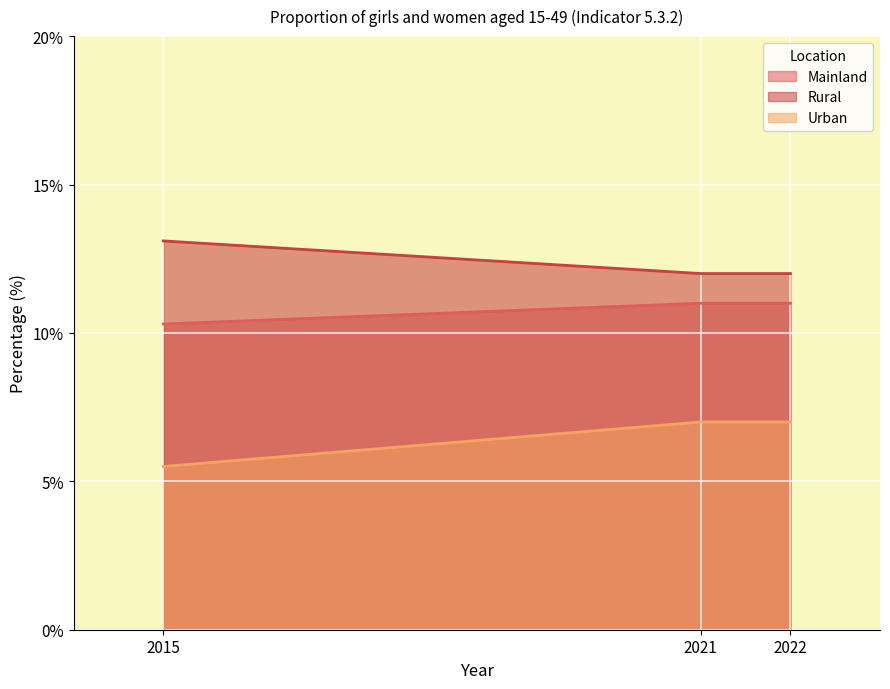

Reading left to right, what are all the values shown in this chart?

Mainland: 10.3	11.0	11.0
Rural: 13.1	12.0	12.0
Urban: 5.5	7.0	7.0